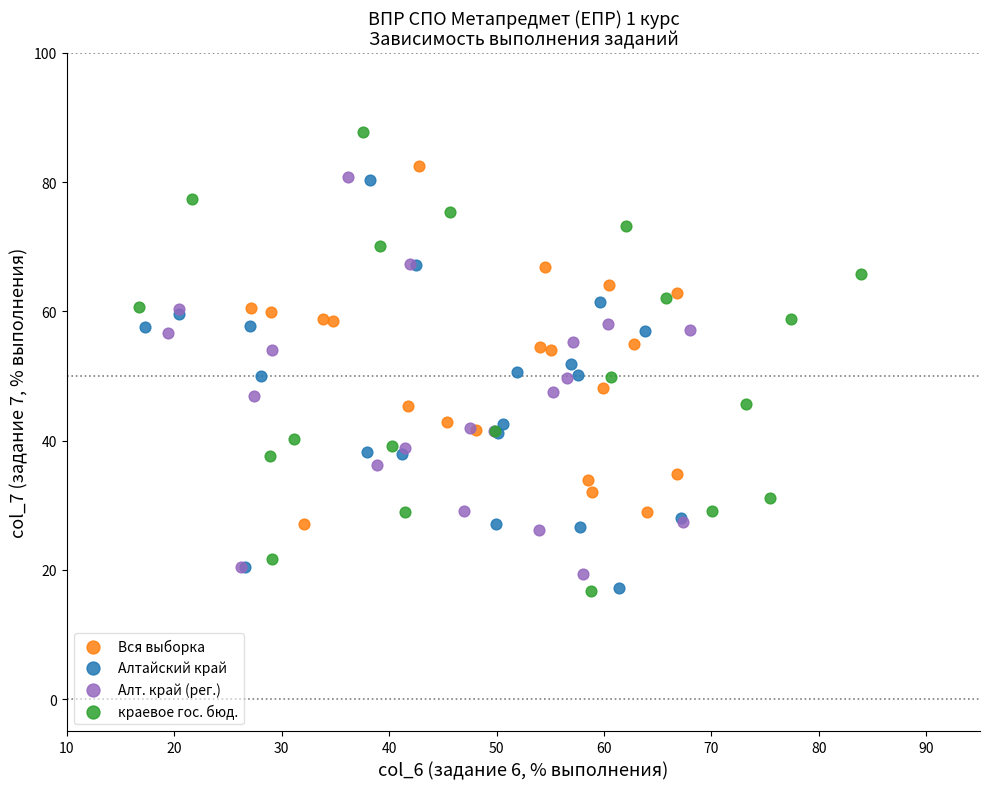

Which series reaches the maximum Y coordinate?

краевое гос. бюд.